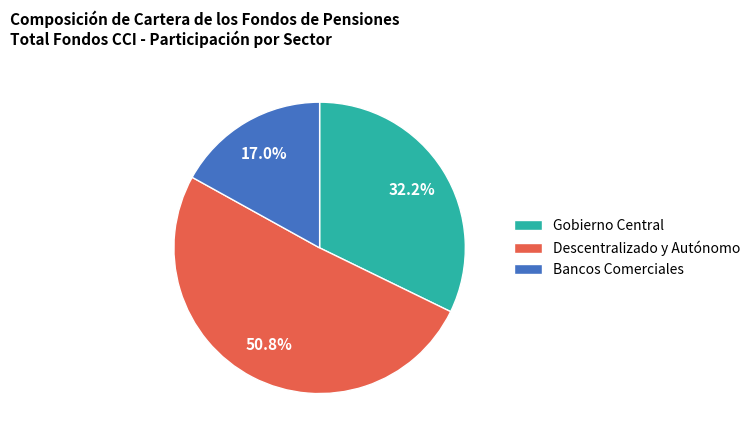

Combined, do Gobierno Central and Descentralizado y Autónomo account for over 50%?

Yes